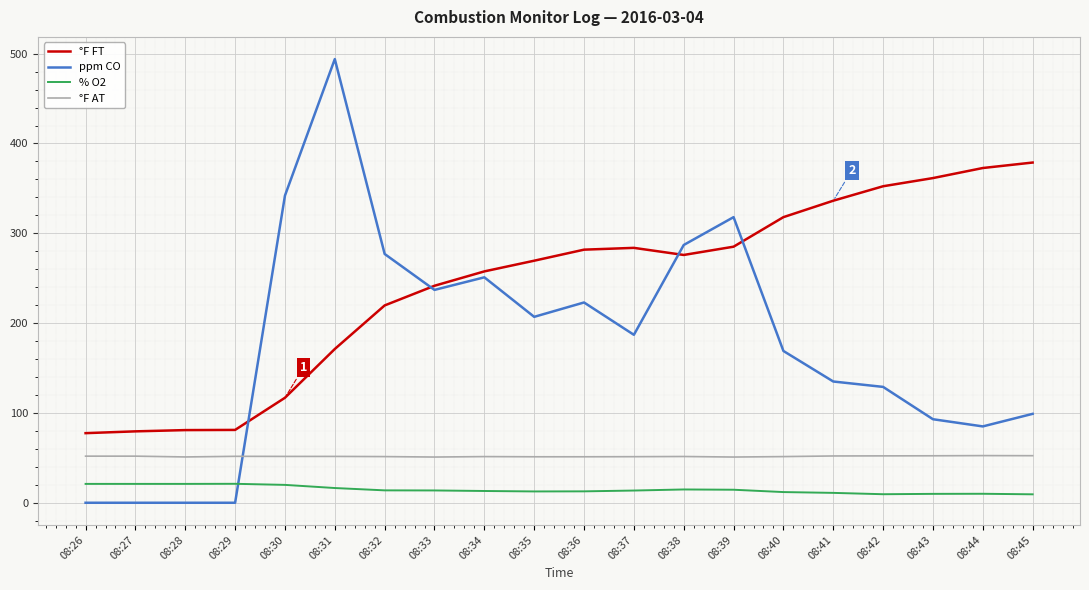

What is the total value across all series at 08:27?

152.4